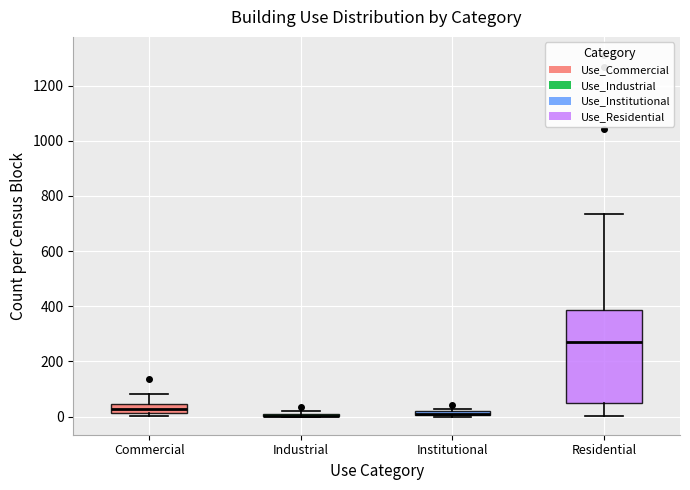

Where is the upper edge of the box for Institutional on the y-axis? The values are not printed on the chart, so give them approximately, as read against the axis.

20